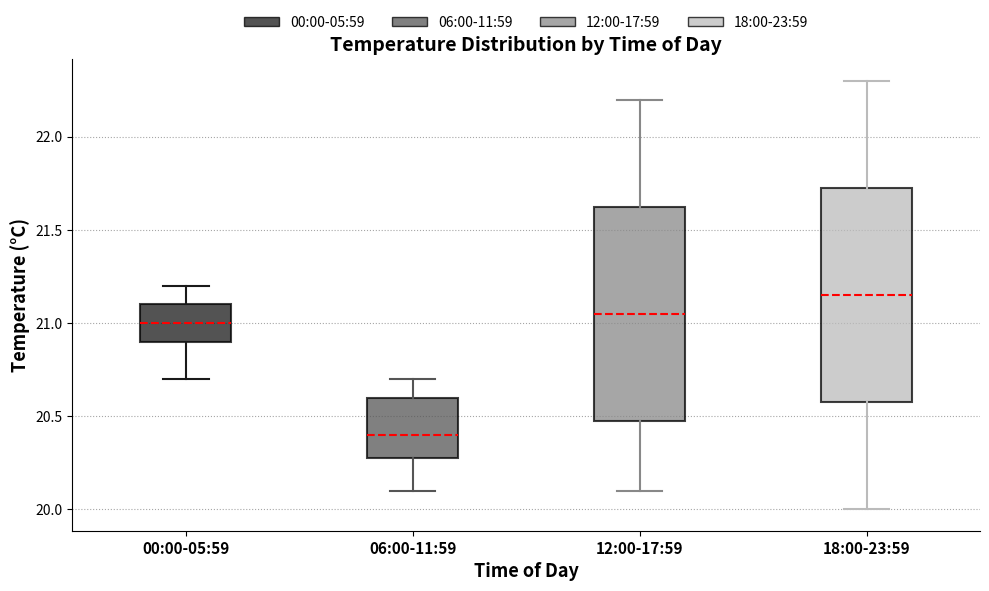

Reading left to right, read every box against the y-axis: the position of its median line, the range the box covers, and the ends of its whiskers. The values are not printed on the chart, so give them approximately, as read against the axis.

00:00-05:59: median 21.00, box 20.90 to 21.10, whiskers 20.70 to 21.20
06:00-11:59: median 20.40, box 20.30 to 20.60, whiskers 20.10 to 20.70
12:00-17:59: median 21.05, box 20.50 to 21.65, whiskers 20.10 to 22.20
18:00-23:59: median 21.15, box 20.60 to 21.75, whiskers 20.00 to 22.30